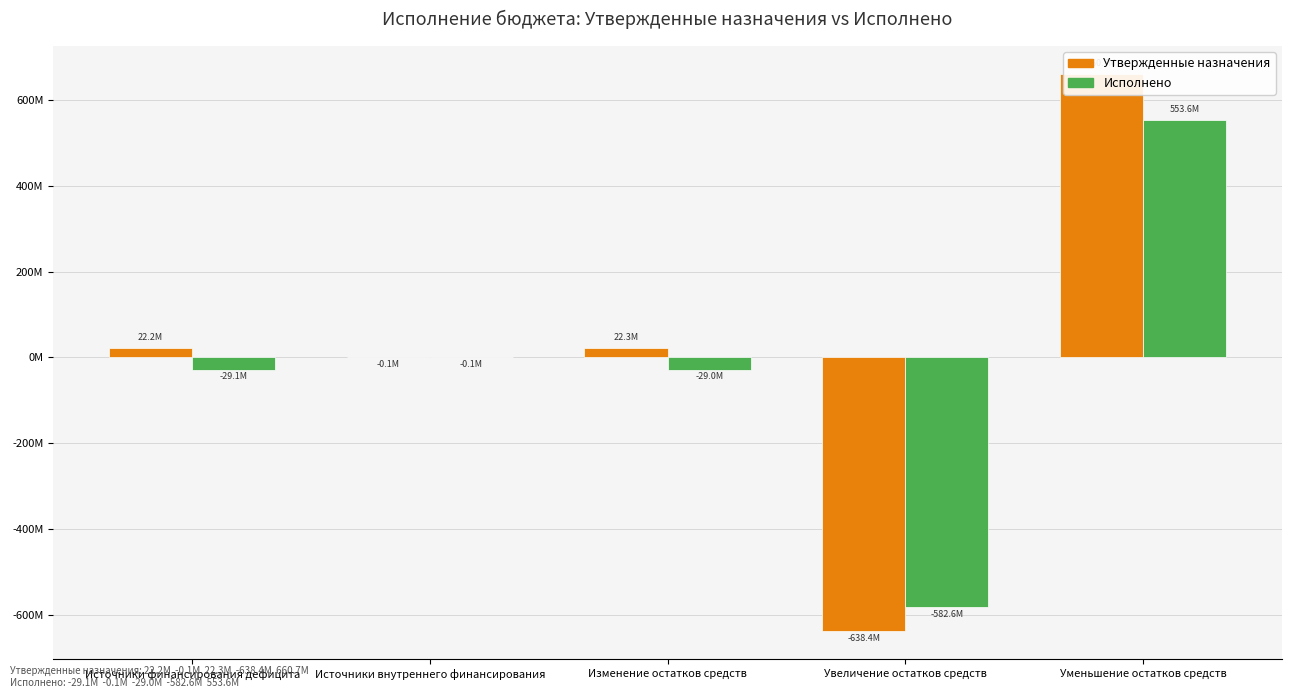

Rank the series at Увеличение остатков средств from lowest to highest value.

Утвержденные назначения, Исполнено